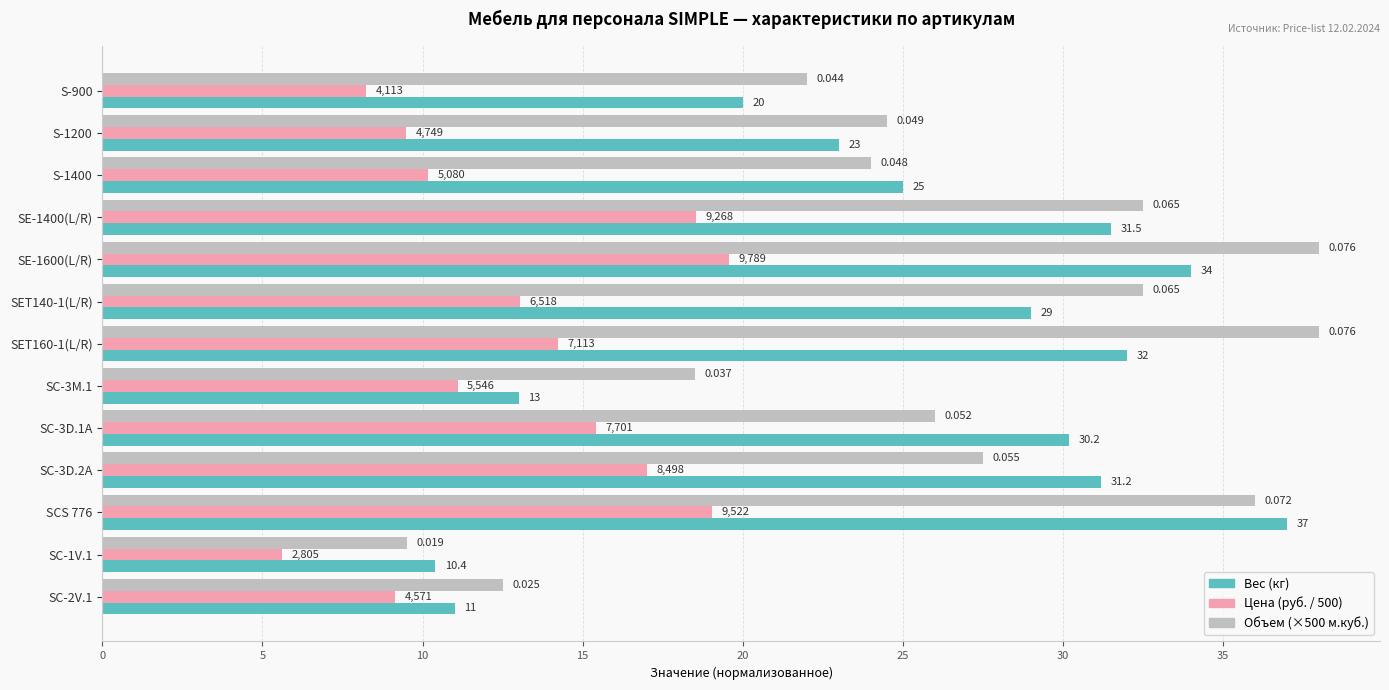

What are all the series names shown in the legend?

Вес (кг), Цена (руб. / 500), Объем (×500 м.куб.)